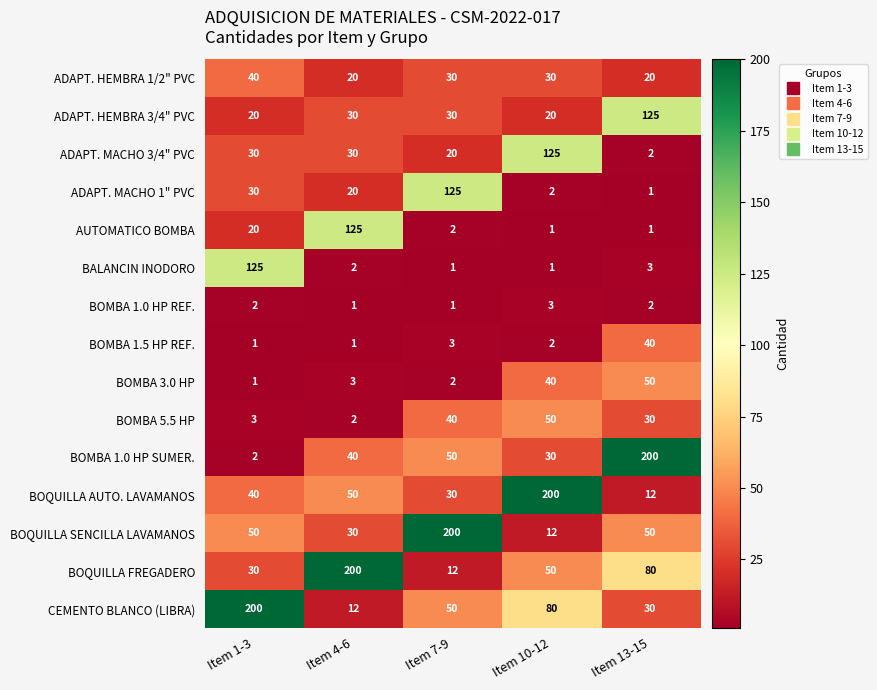

Between Item 10-12 and Item 13-15, which series saw the biggest shift?

BOQUILLA AUTO. LAVAMANOS